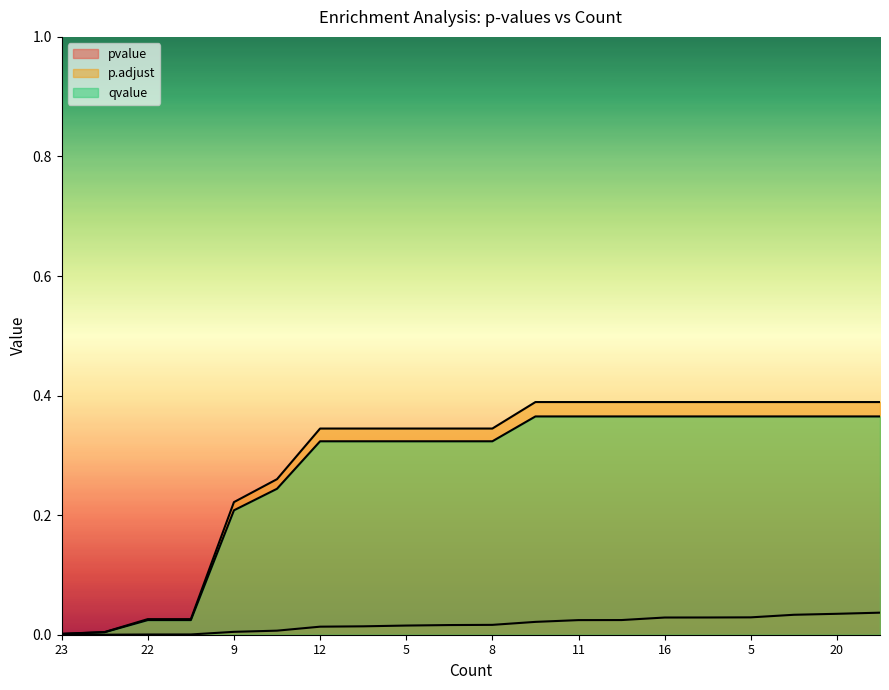

What is the sum of all qvalue values?

5.4